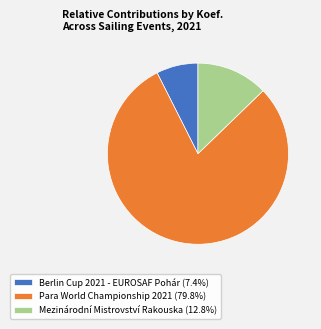

Does any single category account for the majority?

Yes